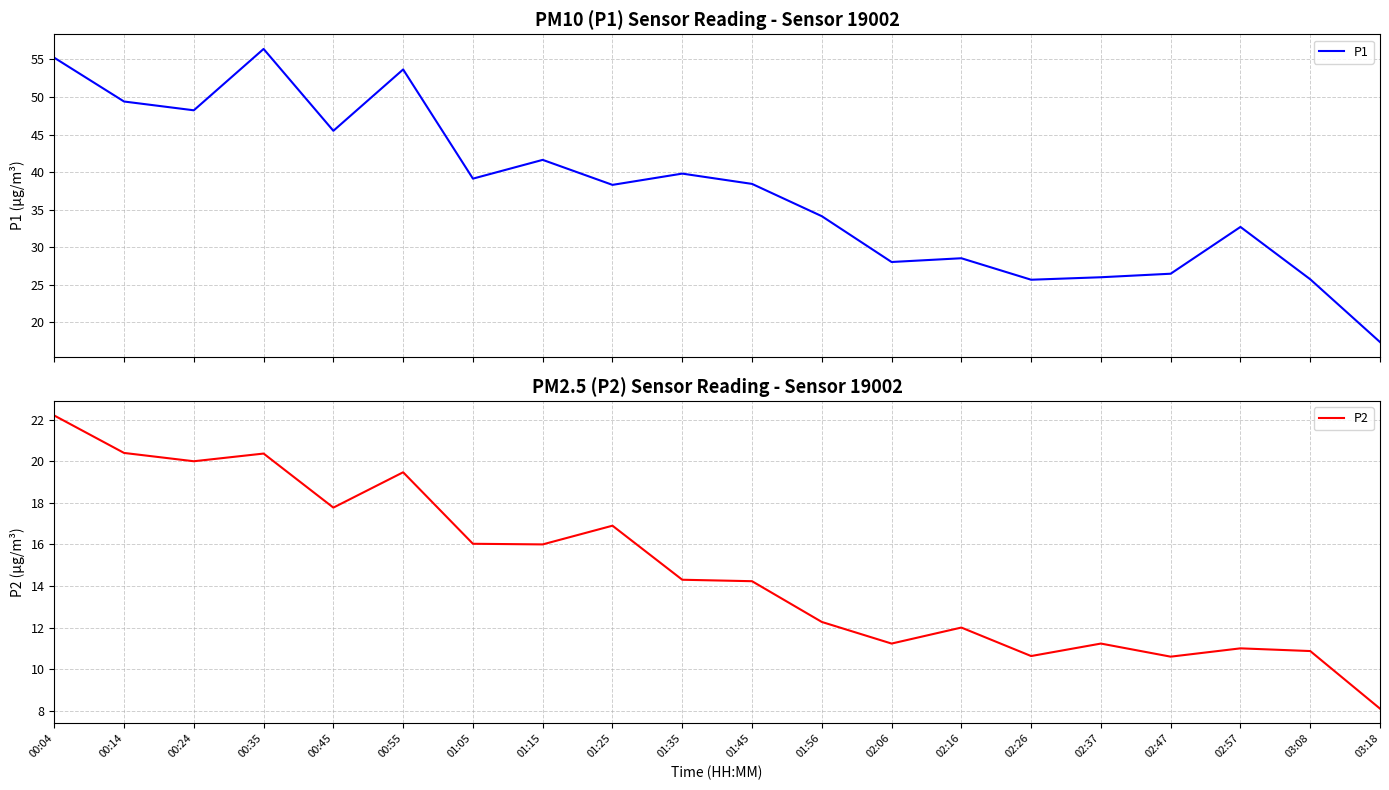

True or false: P1 has a value of 26.5 at 02:47.

True